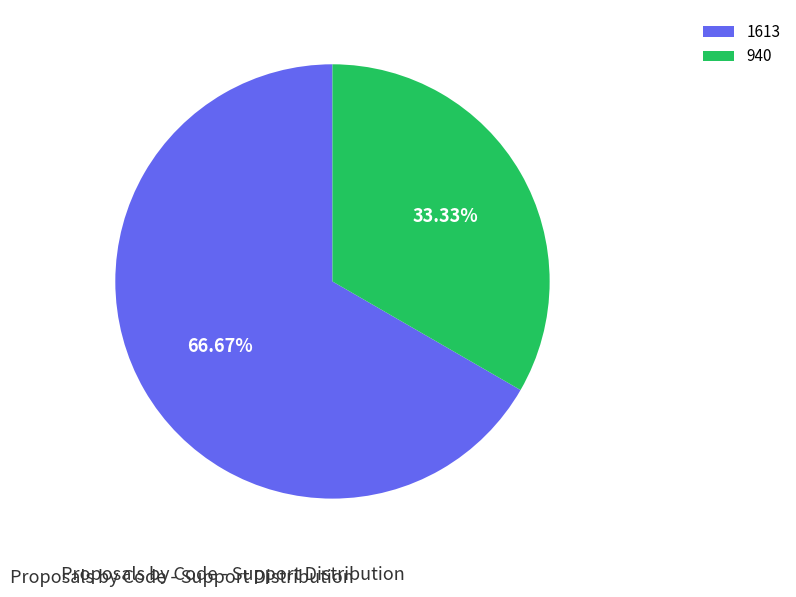

What percentage is the 940 slice, to the nearest percent?

33%